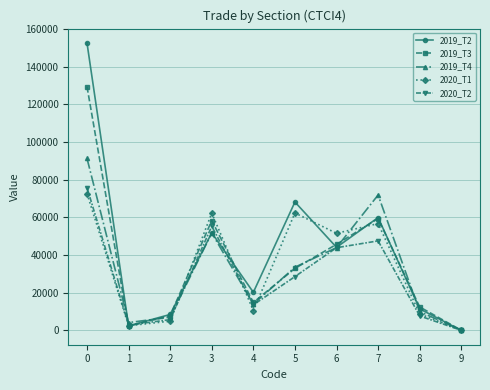

Which series changed the most between 2 and 4?

2019_T2